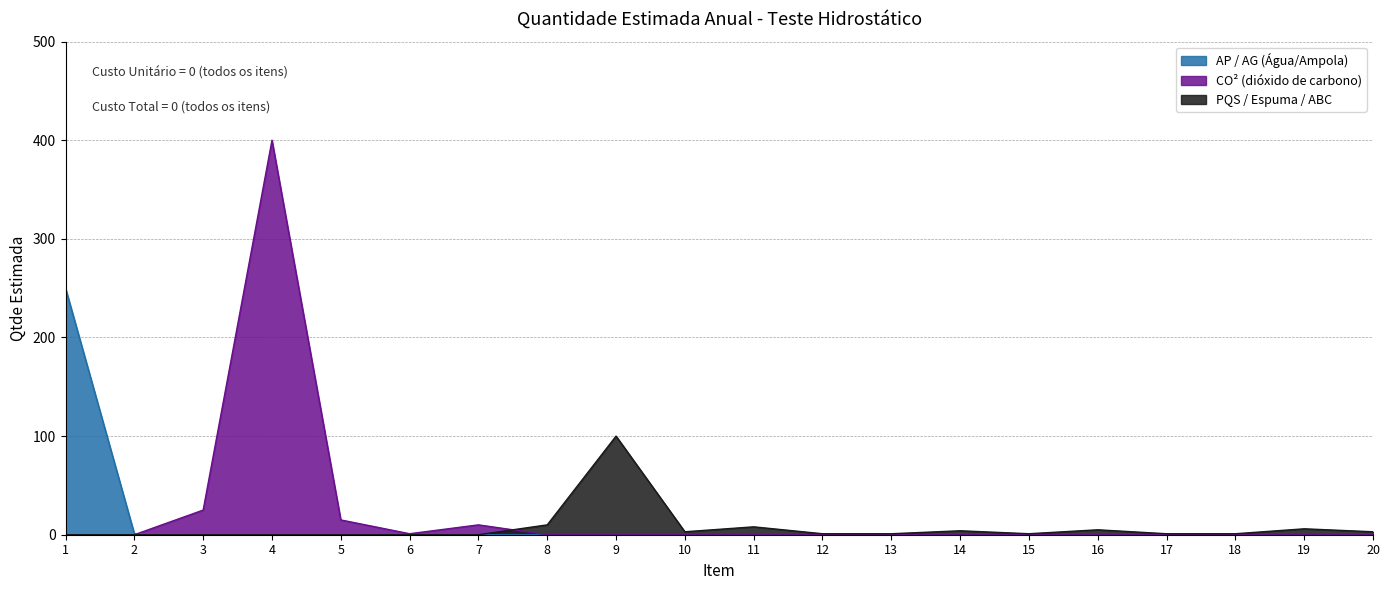

Between 6 and 11, which series saw the biggest shift?

PQS / Espuma / ABC